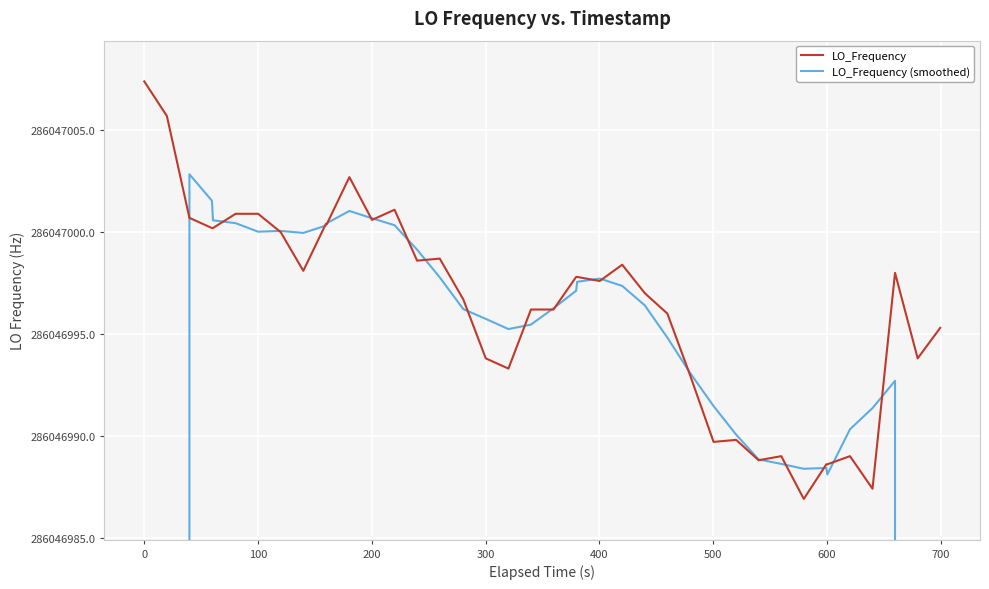

How many values in the LO_Frequency series are below 286046997?

18